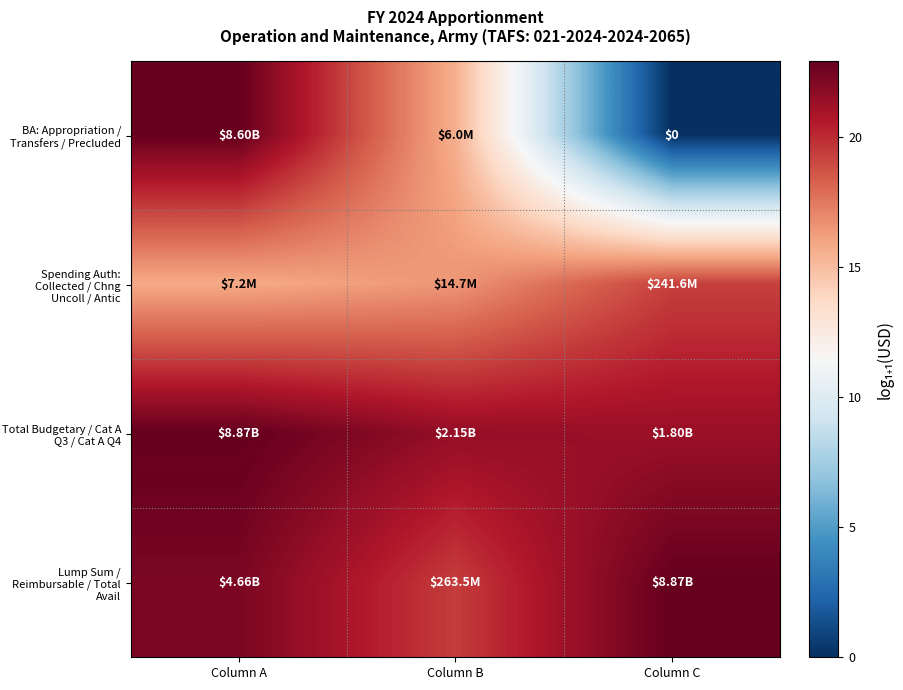

Which series has the largest range (max minus min)?

BA: Appropriation / Transfers / Precluded